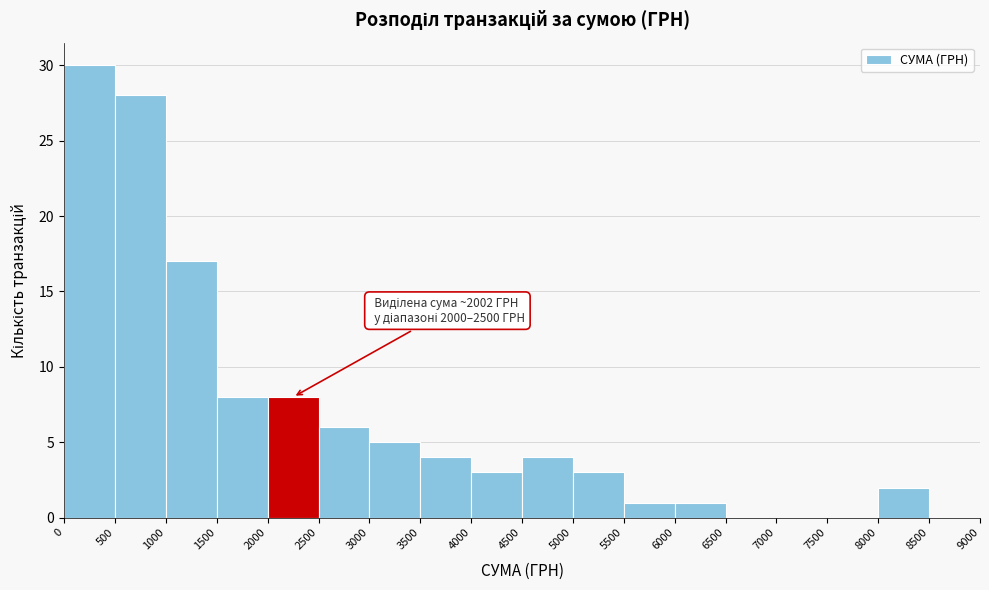

Which range on the x-axis has the tallest bar?

0 to 500